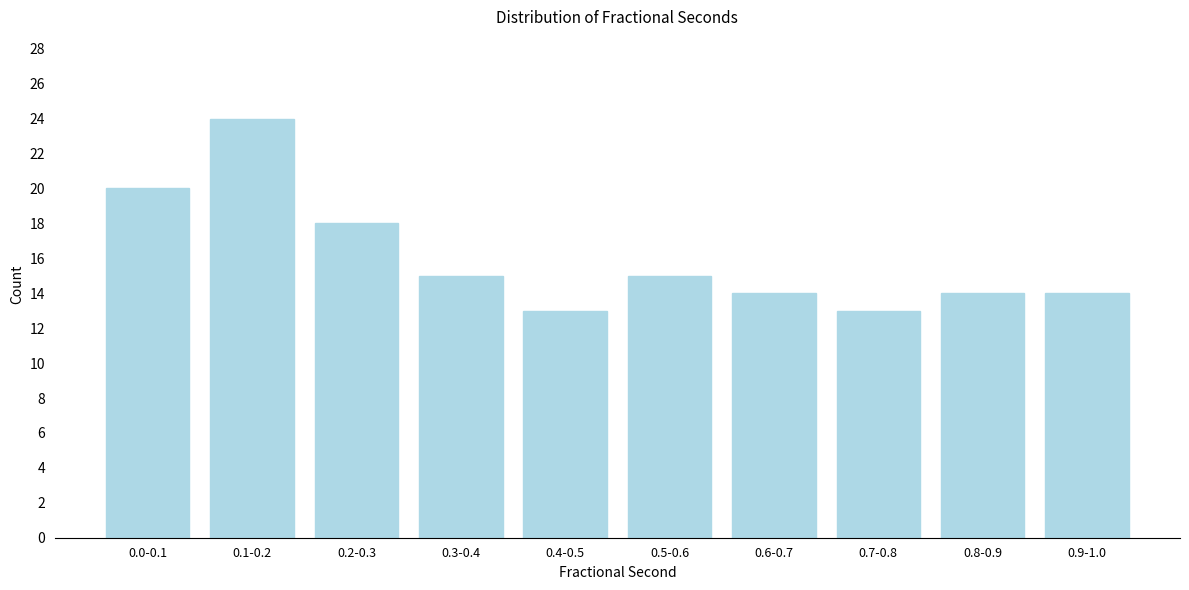

Reading left to right, extract all data points from this chart.

20	24	18	15	13	15	14	13	14	14